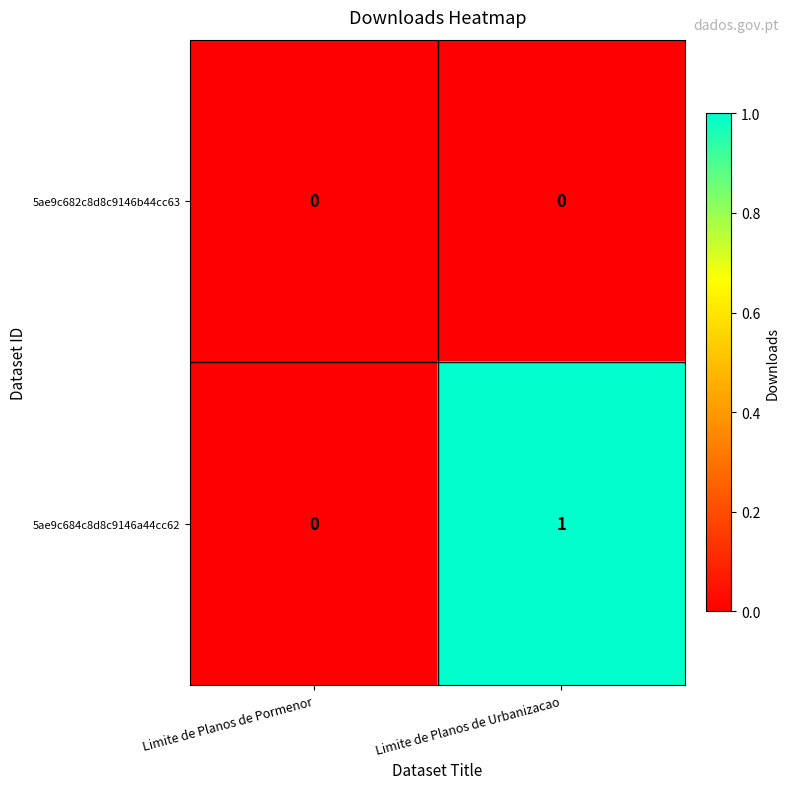

List the series in order of their overall mean, highest first.

5ae9c684c8d8c9146a44cc62, 5ae9c682c8d8c9146b44cc63